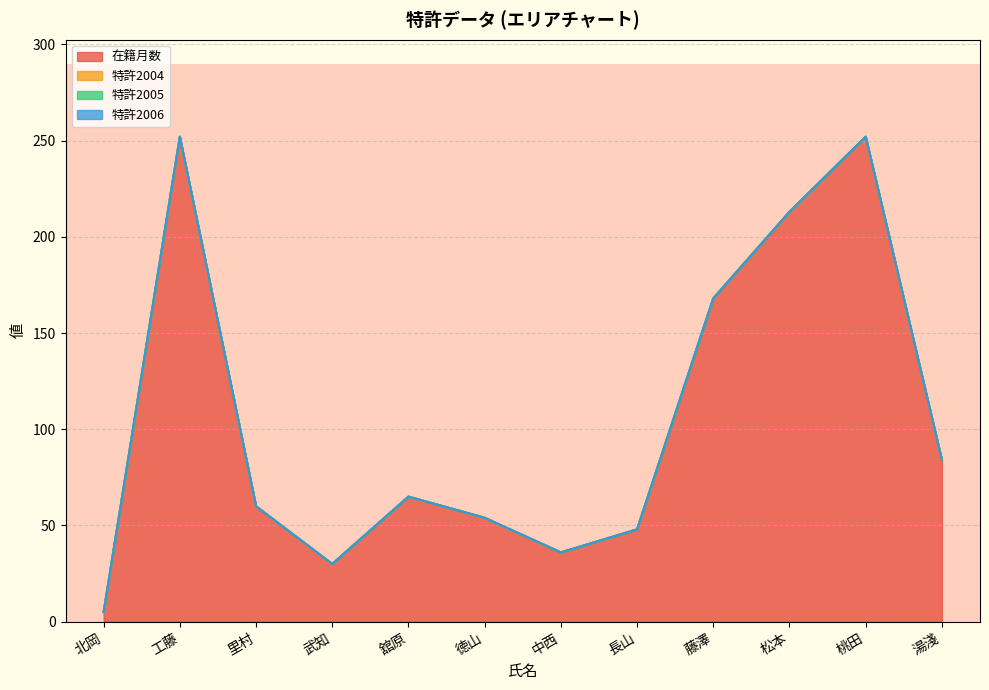

The 在籍月数 series shows 96 at 里村. True or false?

False